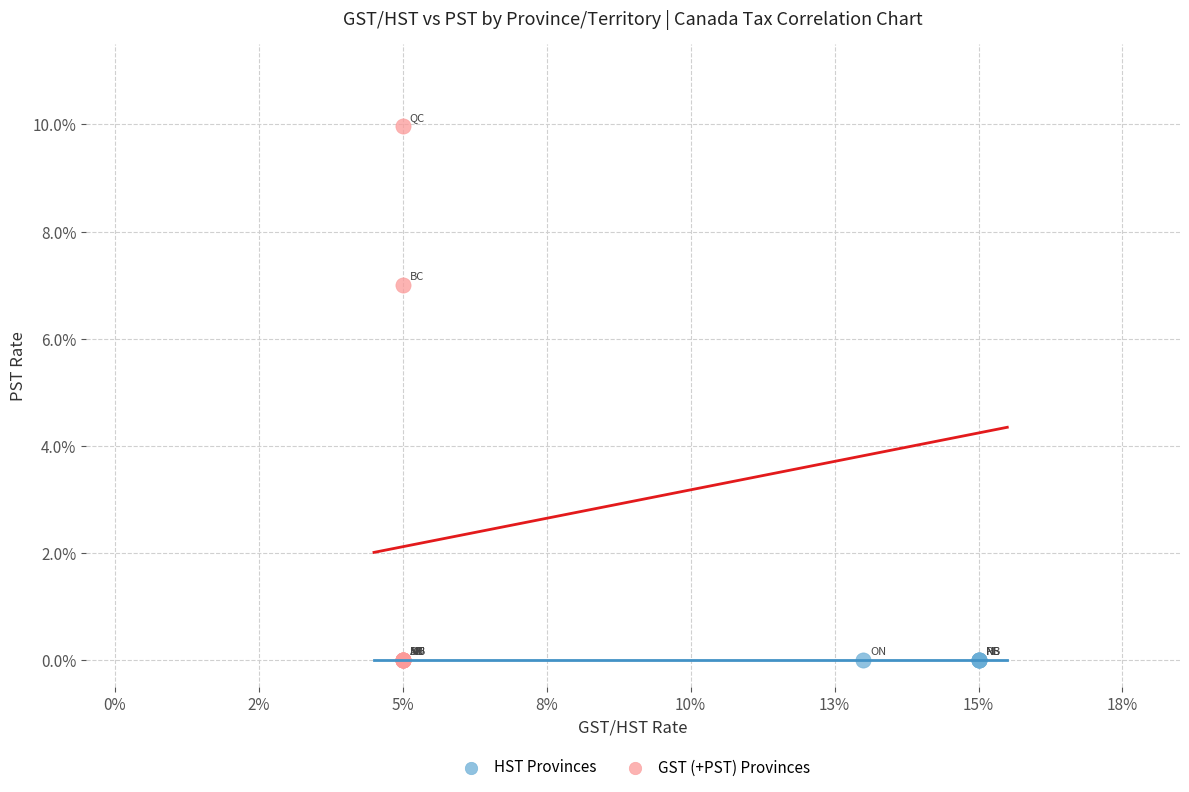

What are all the series names shown in the legend?

HST Provinces, GST (+PST) Provinces